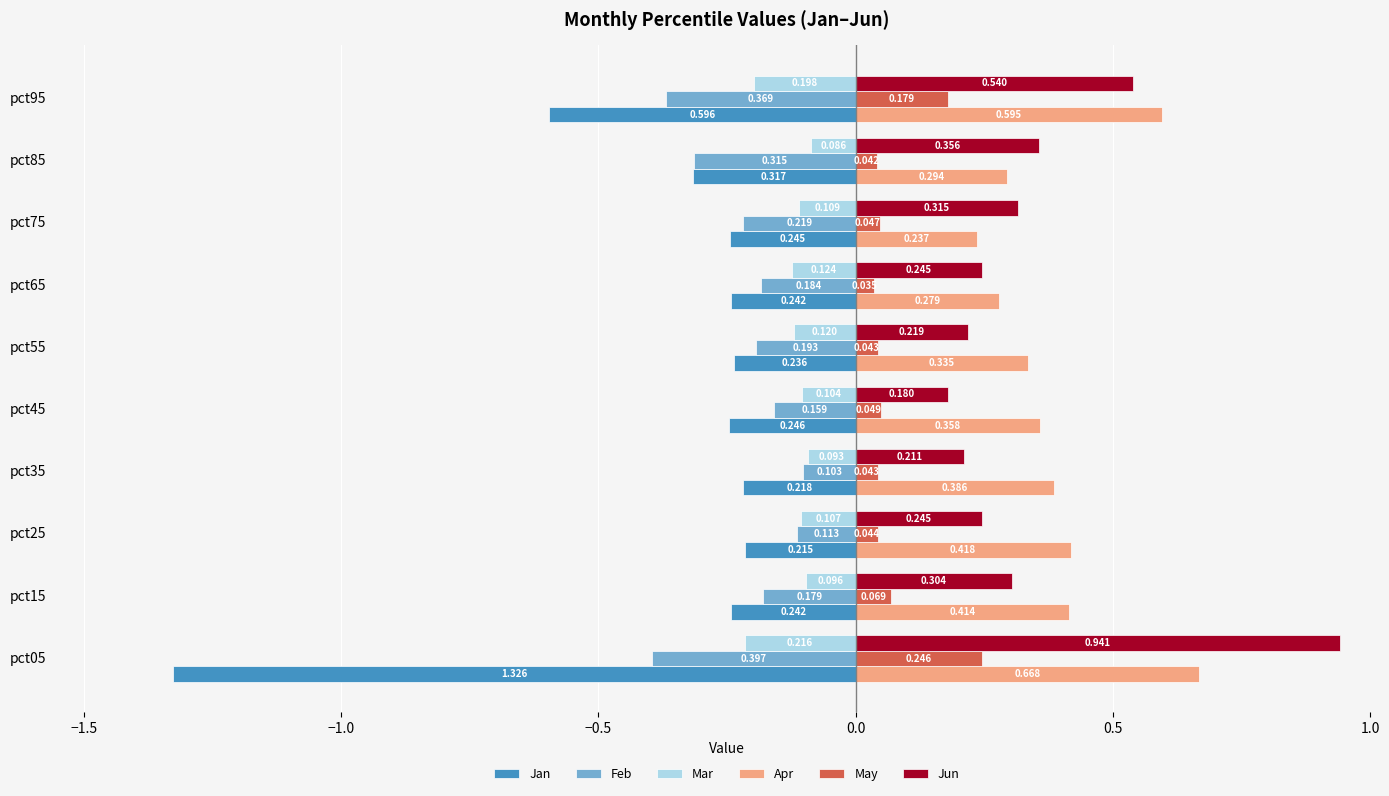

List the series in order of their peak value, lowest first.

Jan, Feb, Mar, May, Apr, Jun